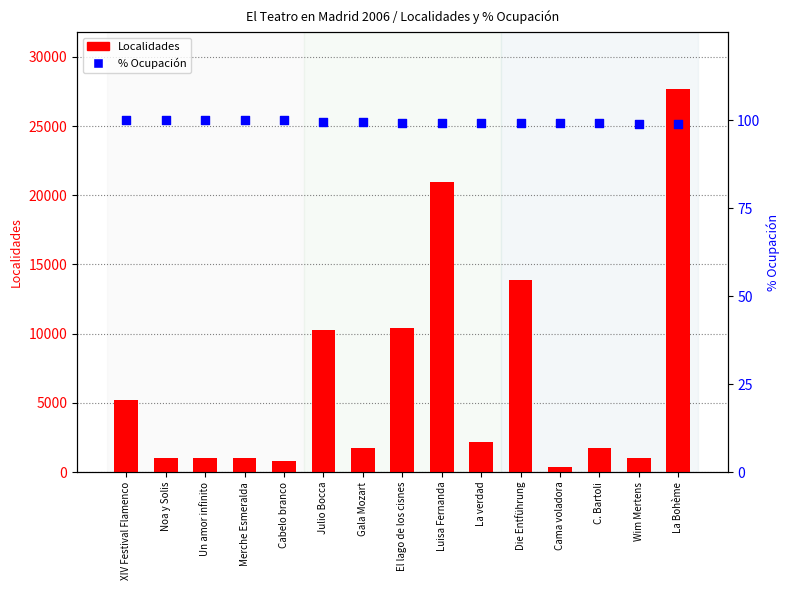

Which series contains the lowest Y value?

% Ocupación